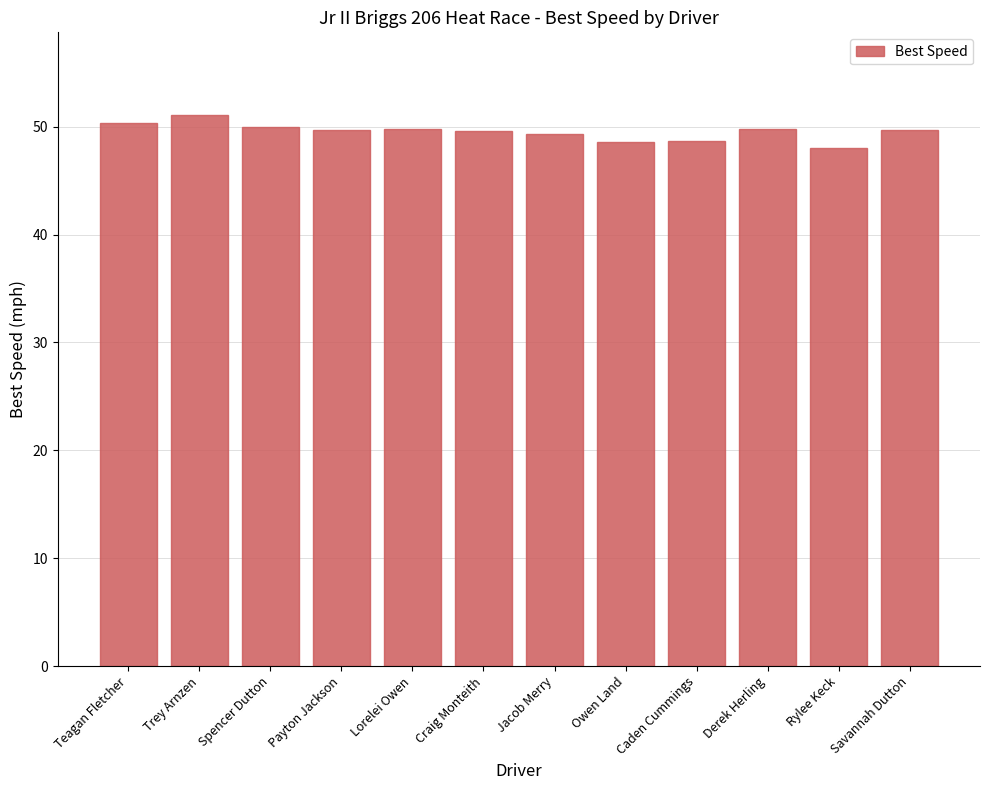

How many data points does each series have?

12